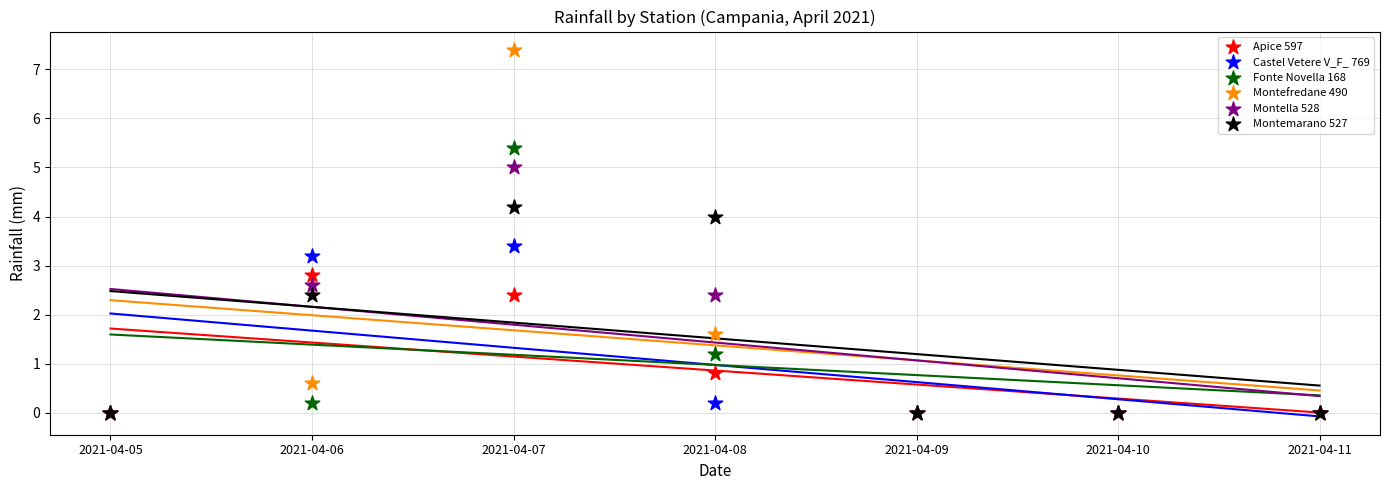

What are all the series names shown in the legend?

Apice 597, Castel Vetere V_F_ 769, Fonte Novella 168, Montefredane 490, Montella 528, Montemarano 527